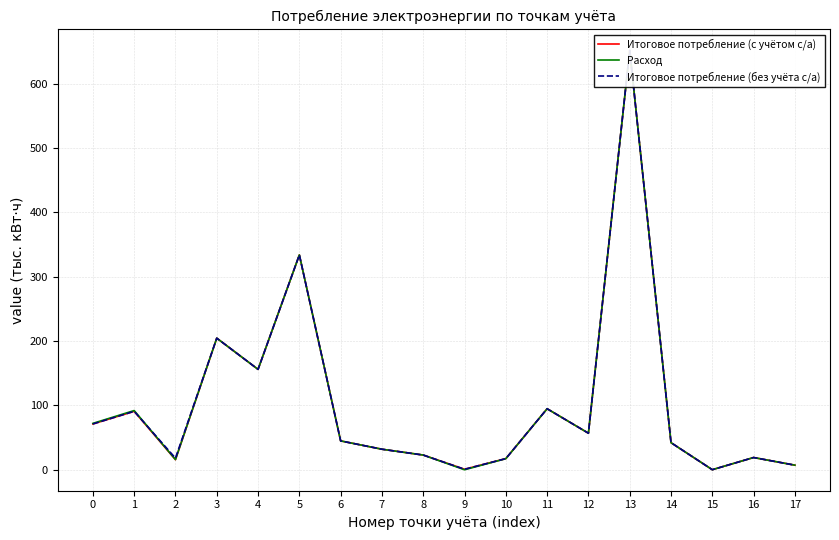

What is the approximate value of Итоговое потребление (без учёта с/а) at 7?

31.9